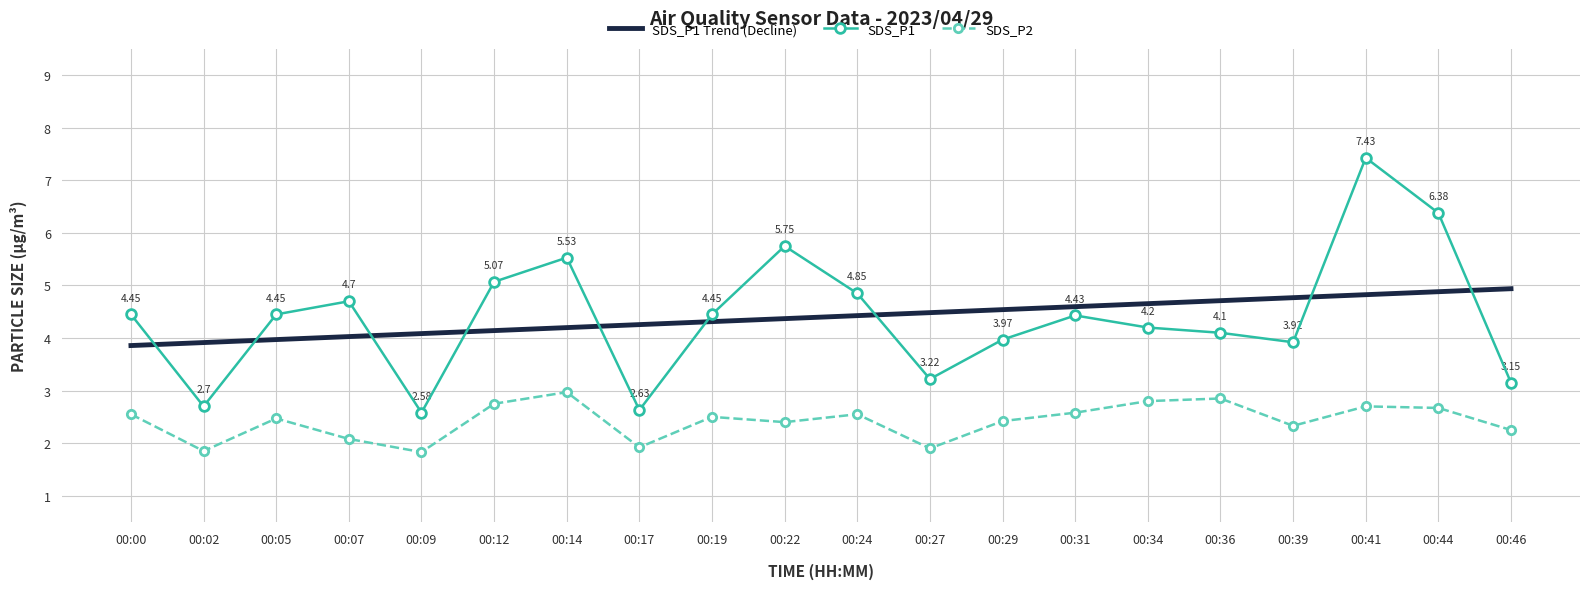

What are all the series names shown in the legend?

SDS_P1 Trend (Decline), SDS_P1, SDS_P2